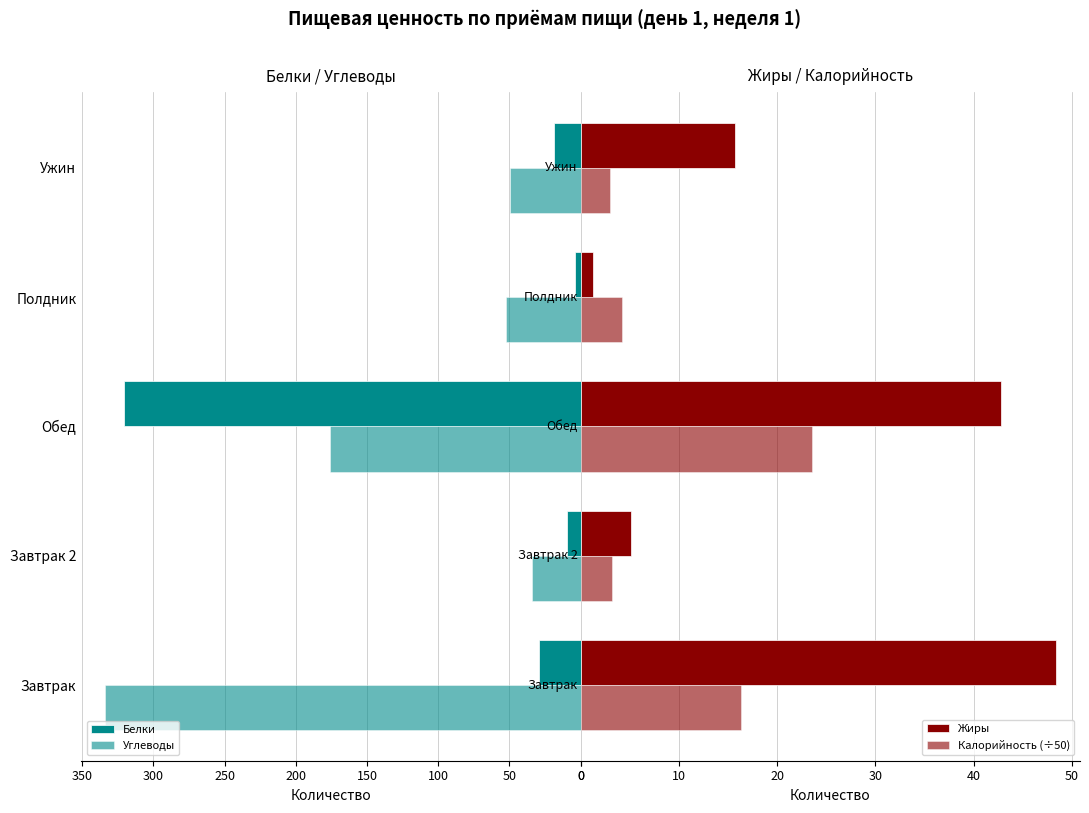

What is the value of the Белки bar at the 3rd from the left?

320.5